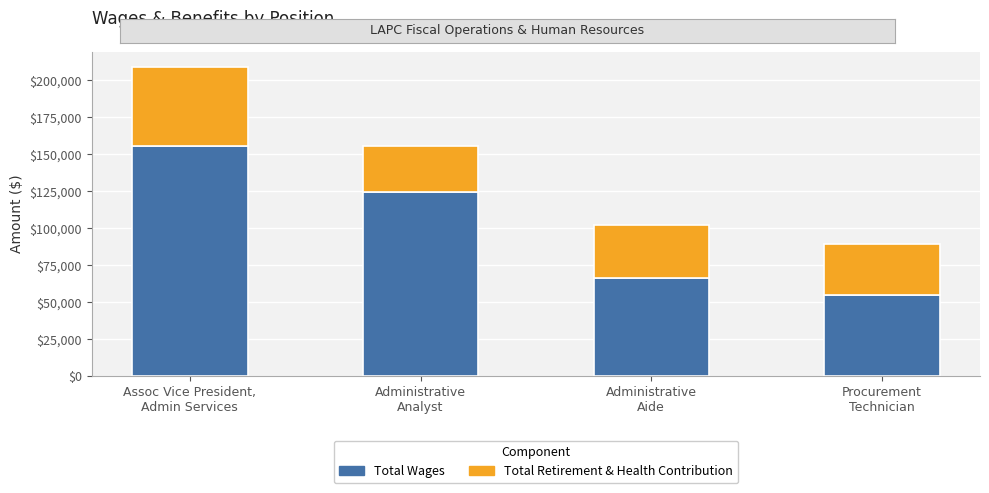

What is the maximum value for Total Wages?

155651